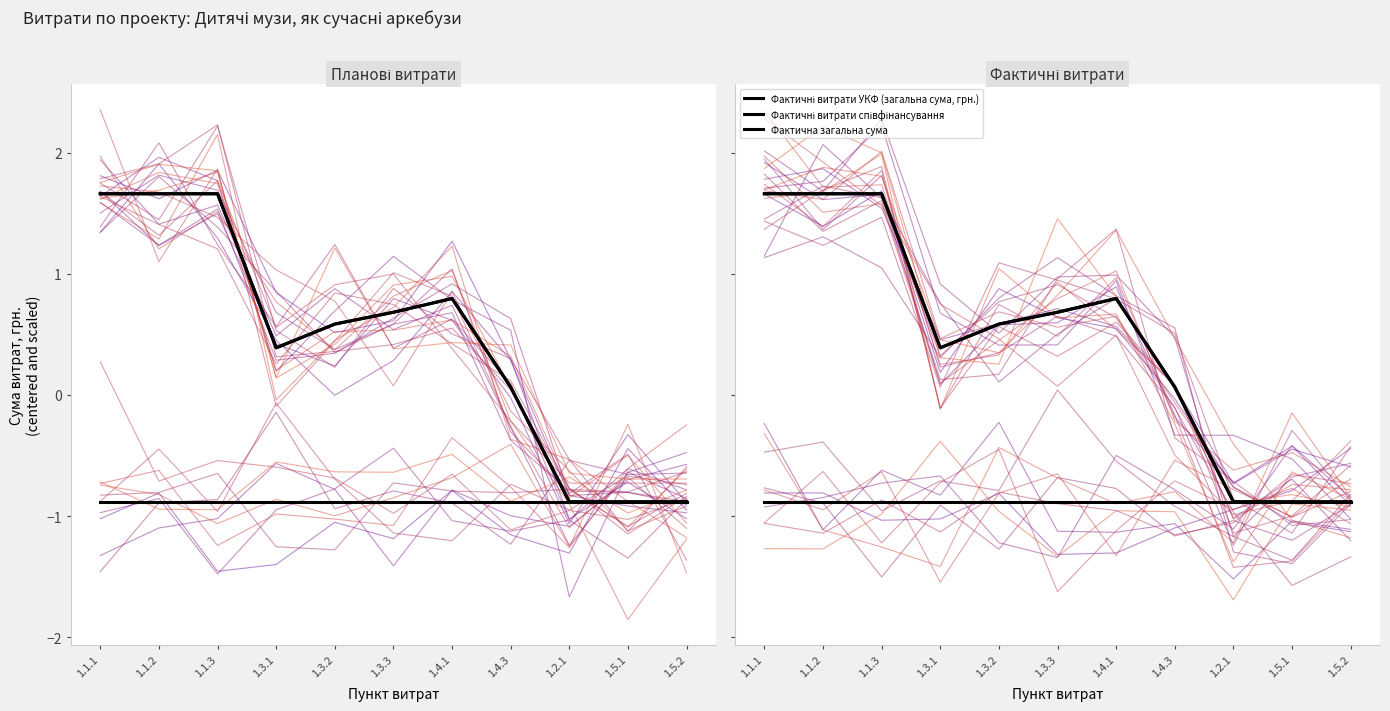

Between 1.5.1 and 1.1.3, which is larger?

1.1.3